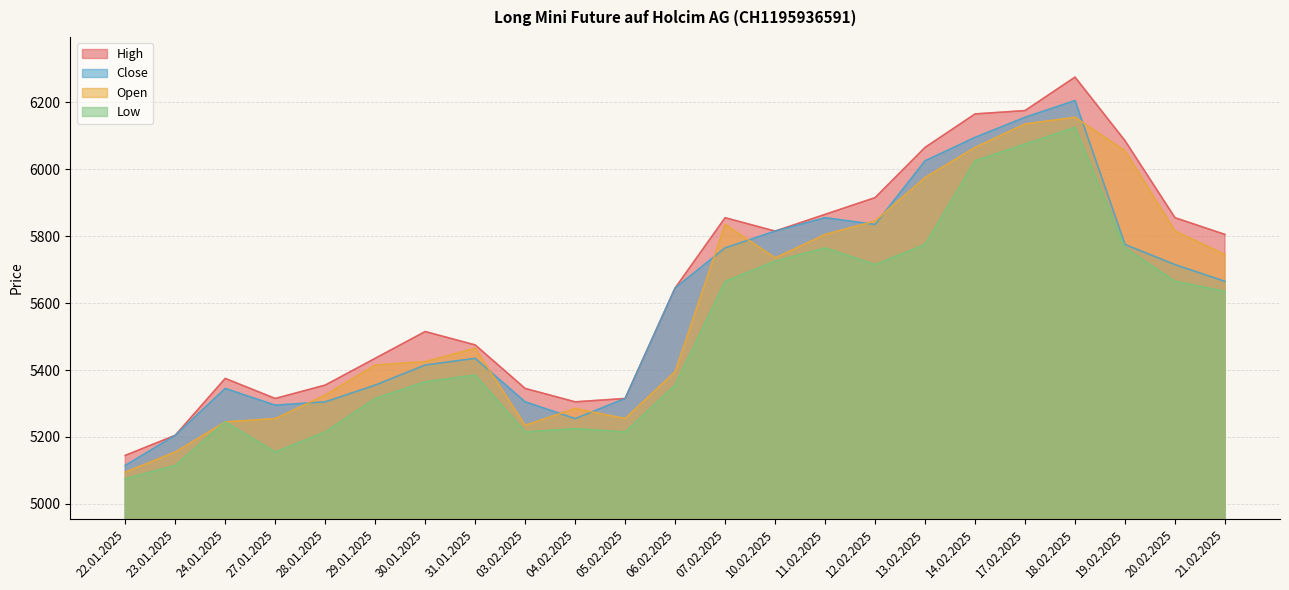

Where is the first local minimum for Open?

03.02.2025